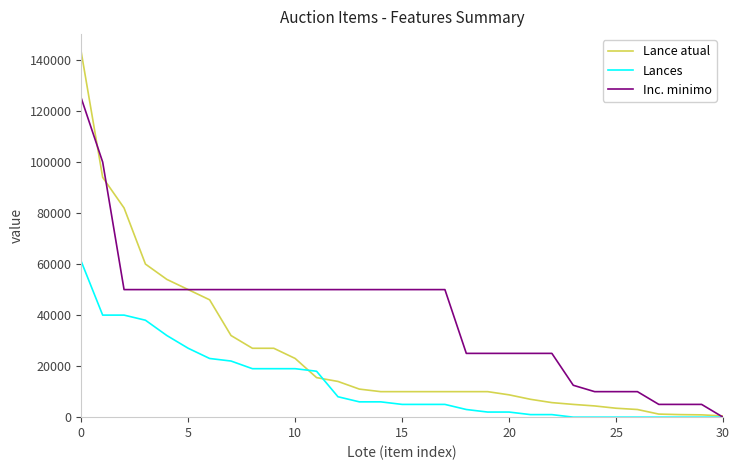

What is the maximum value shown in the chart?

143000